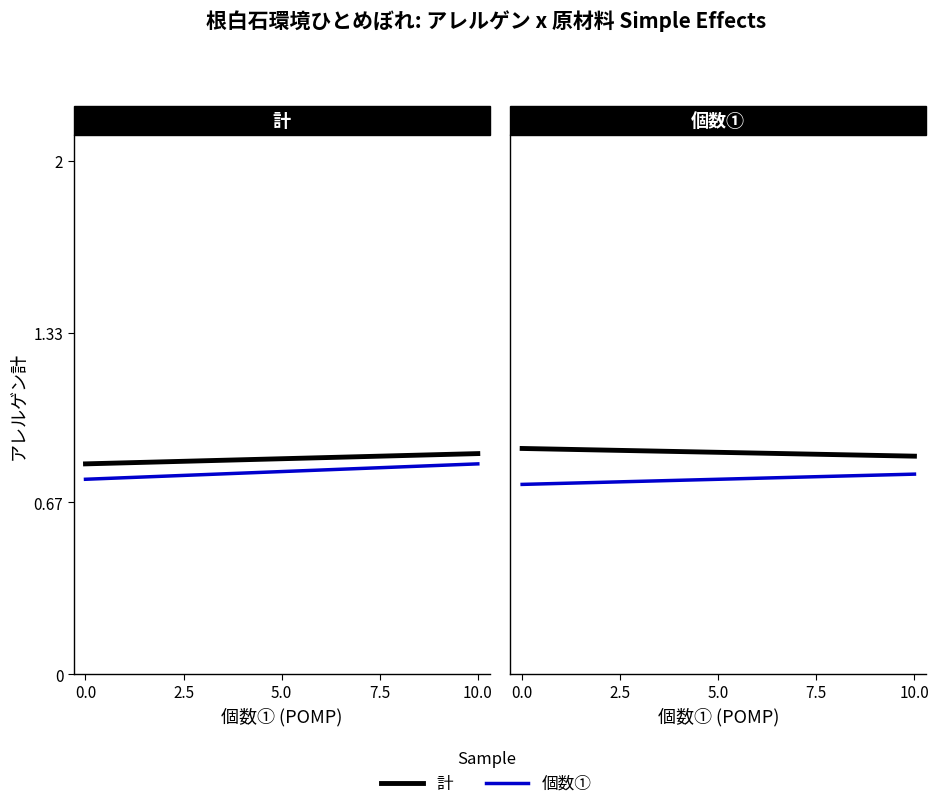

True or false: 個数① and 計 intersect in this chart.

False